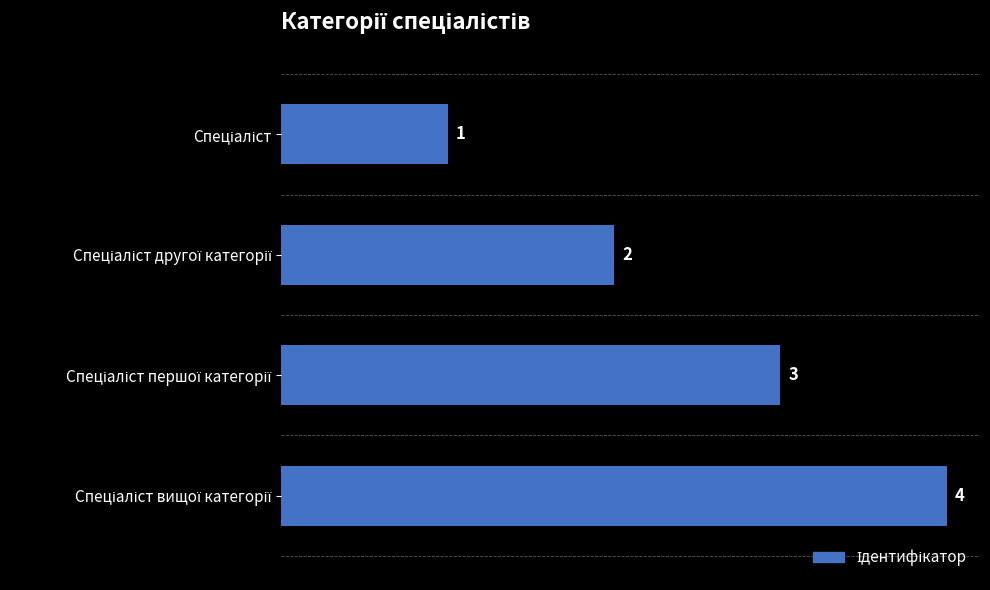

What is the value of the 4th bar from the top?

4